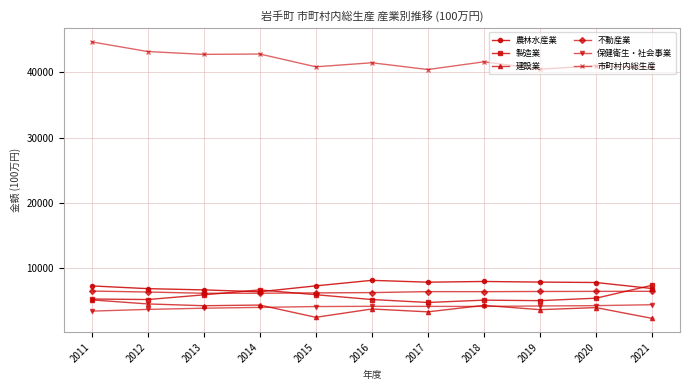

Is this an area chart (filled region under the line)?

No